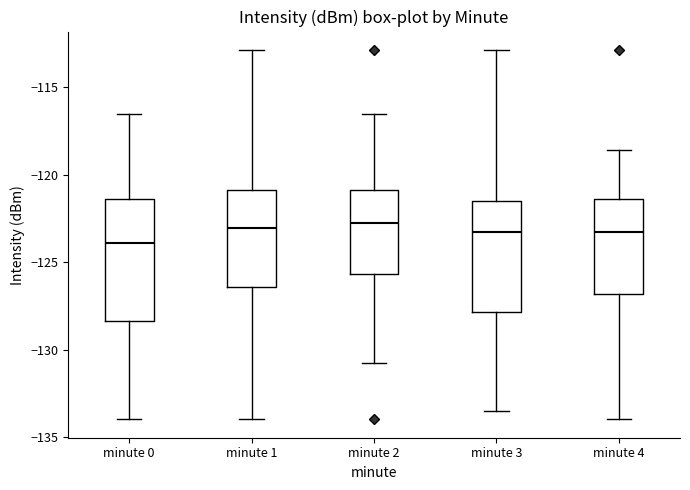

Which box is the tallest, from its lower edge to its upper edge?

minute 0